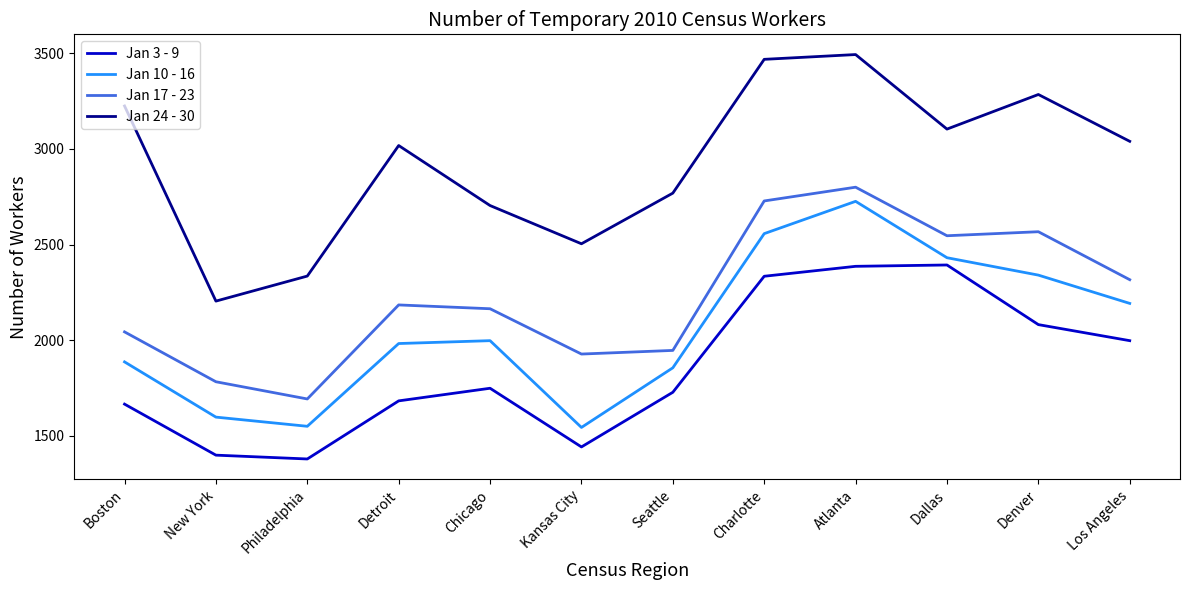

In Jan 3 - 9, how many points are lower than both neighbors (excluding endpoints)?

2